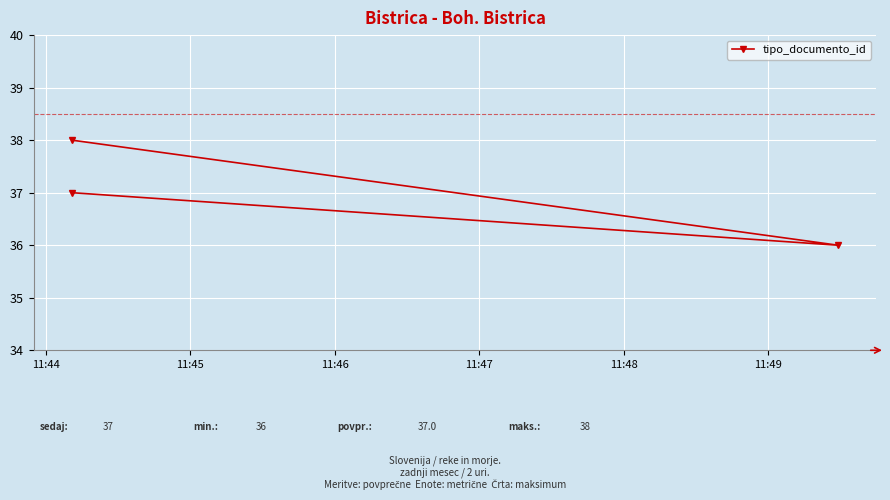

What is the difference between the maximum and minimum values?

2